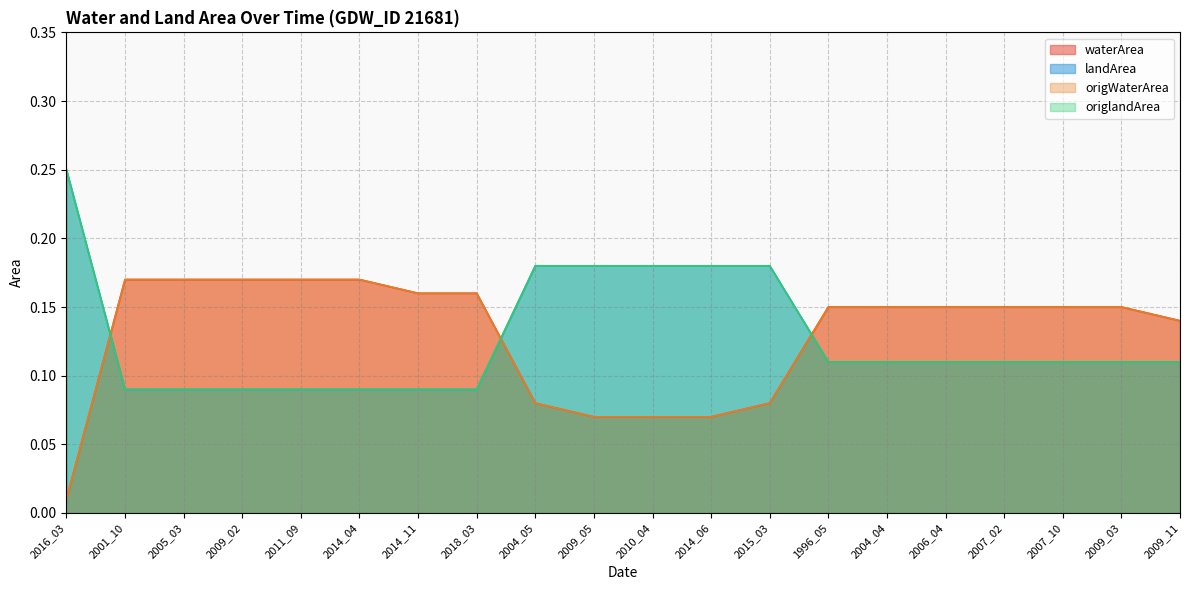

What is the label of the 3rd point from the right?

2007_10